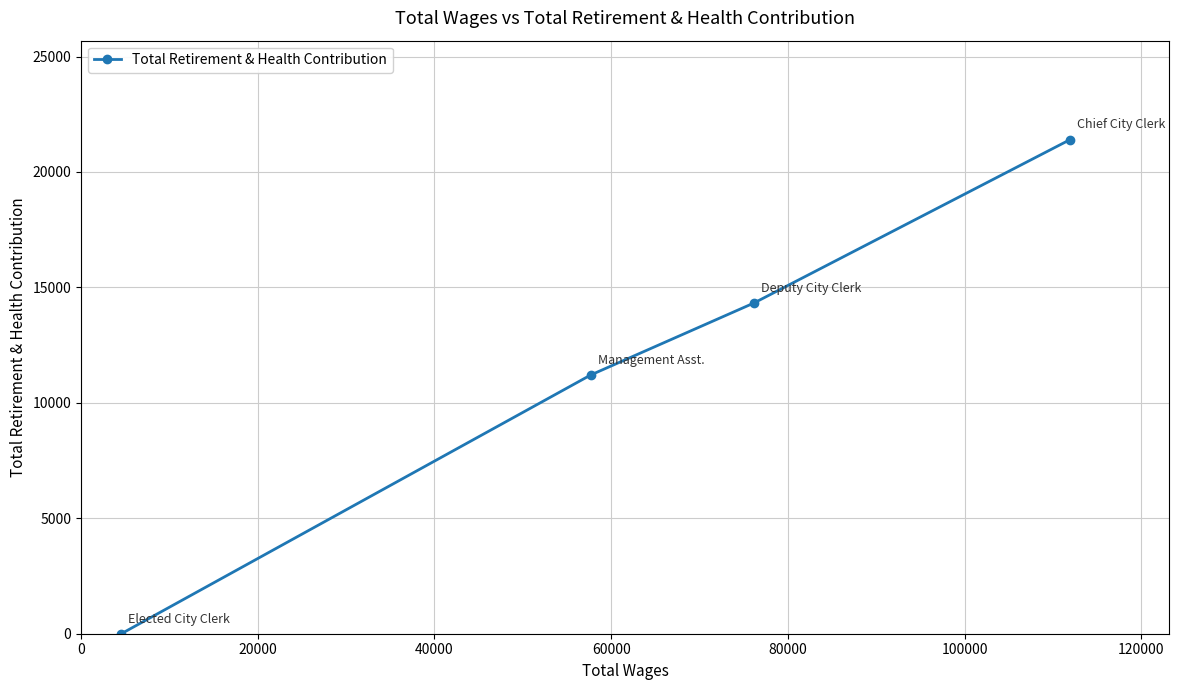

What is the maximum value shown in the chart?

21406